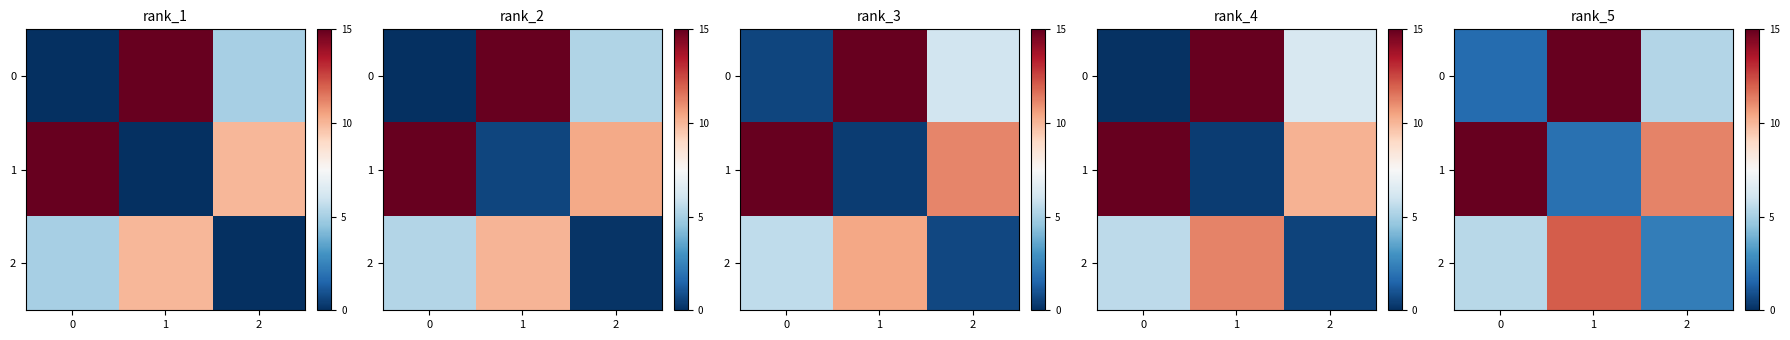

How many data points in row_2 are less than 5?

1